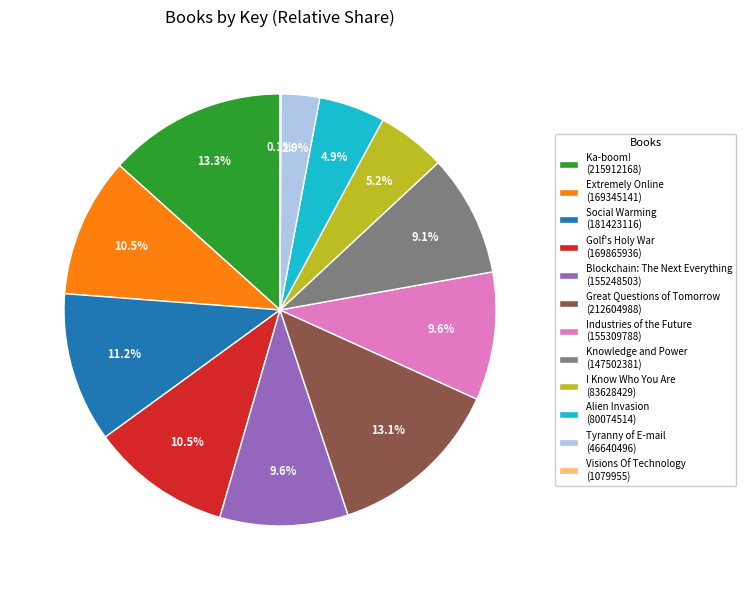

What percentage do Extremely Online (169345141) and Ka-boom! (215912168) together represent?

23.8%